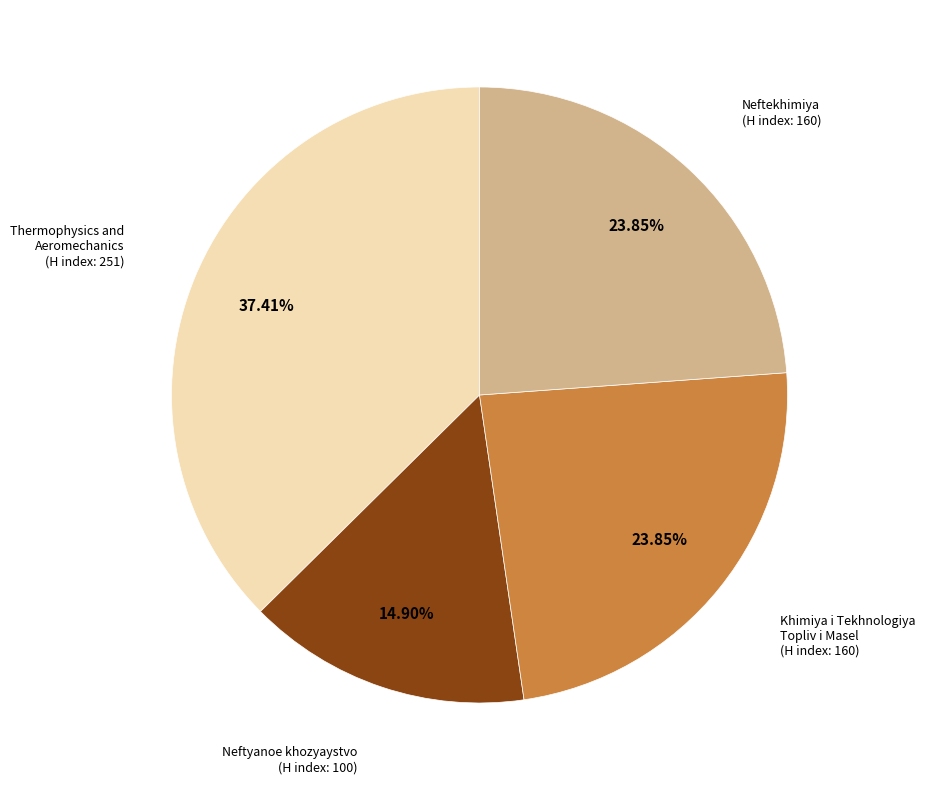

Which has a higher value, Thermophysics and Aeromechanics (H index: 251) or Khimiya i Tekhnologiya Topliv i Masel (H index: 160)?

Thermophysics and Aeromechanics (H index: 251)